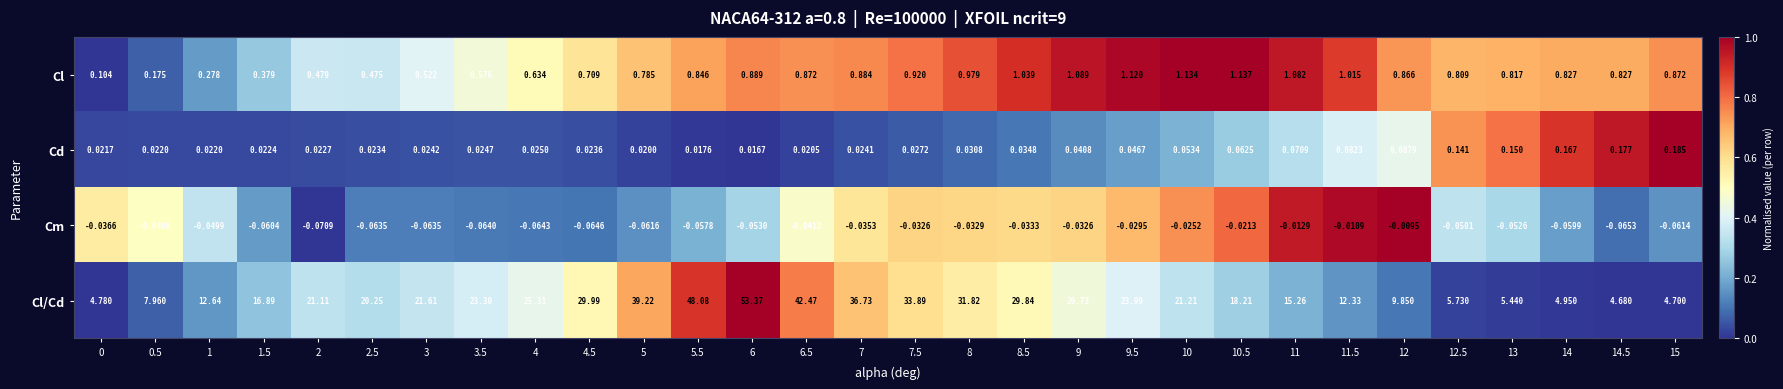

Between 12.5 and 14.5, which series saw the biggest shift?

Cl/Cd